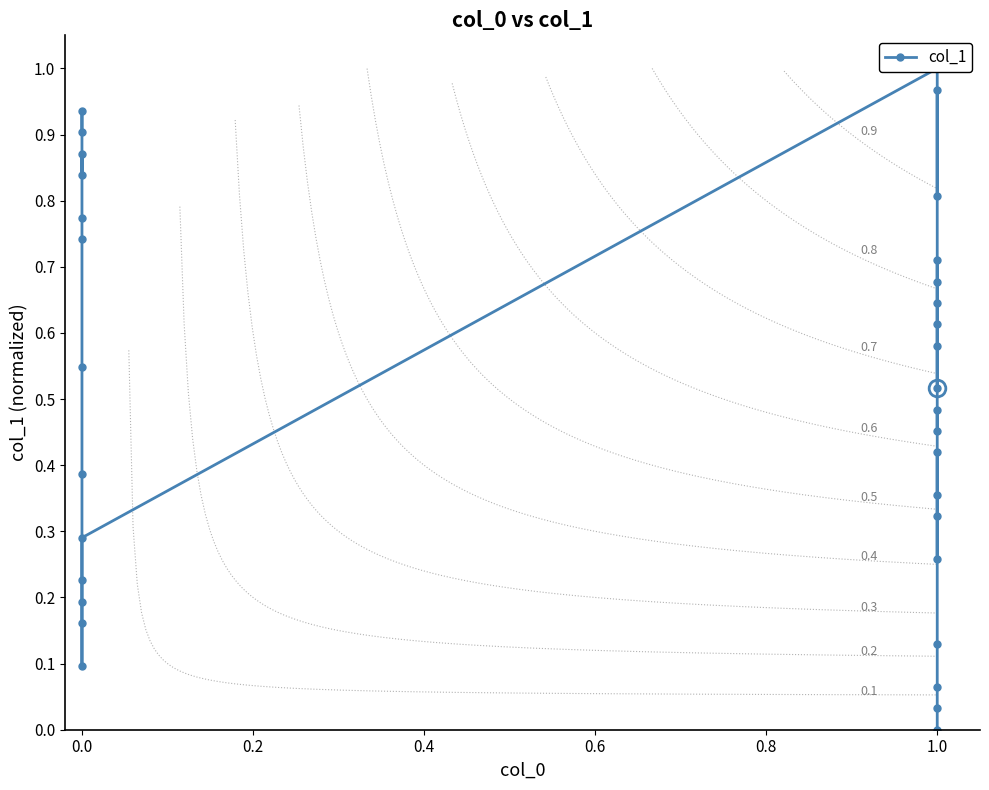

At which category does the chart reach its peak across all series?

1.0